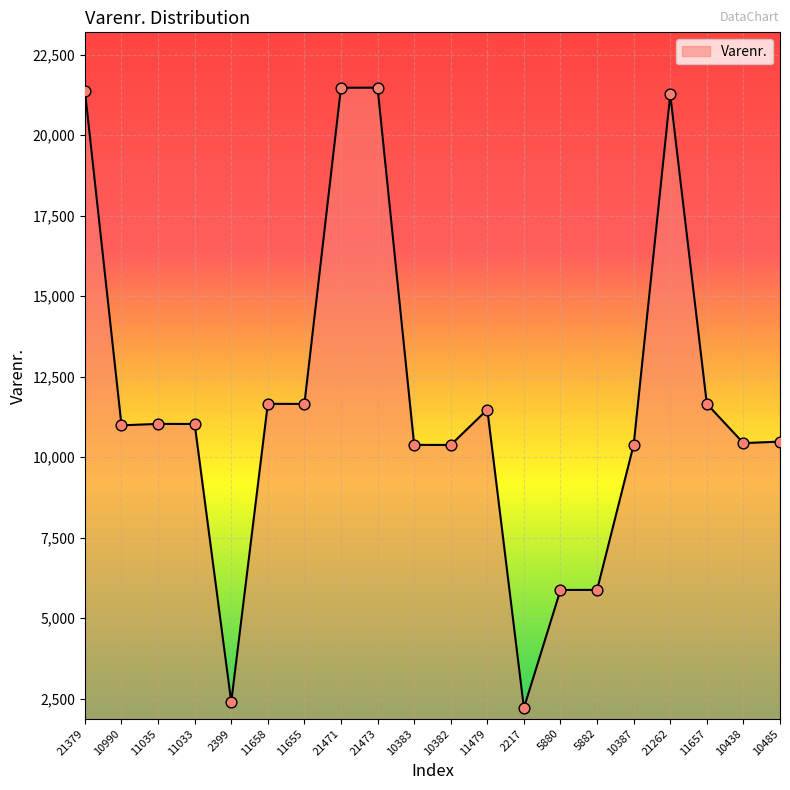

Approximately how many times larger is the value at 2399 compared to 11033?

0.2